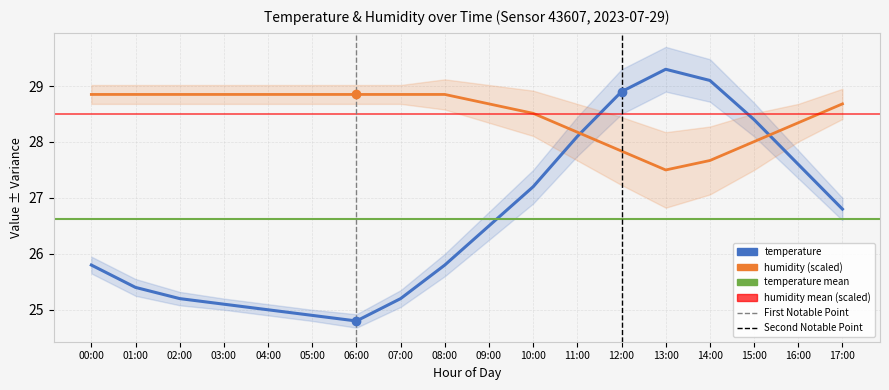

What is the average value of the humidity series?

28.5